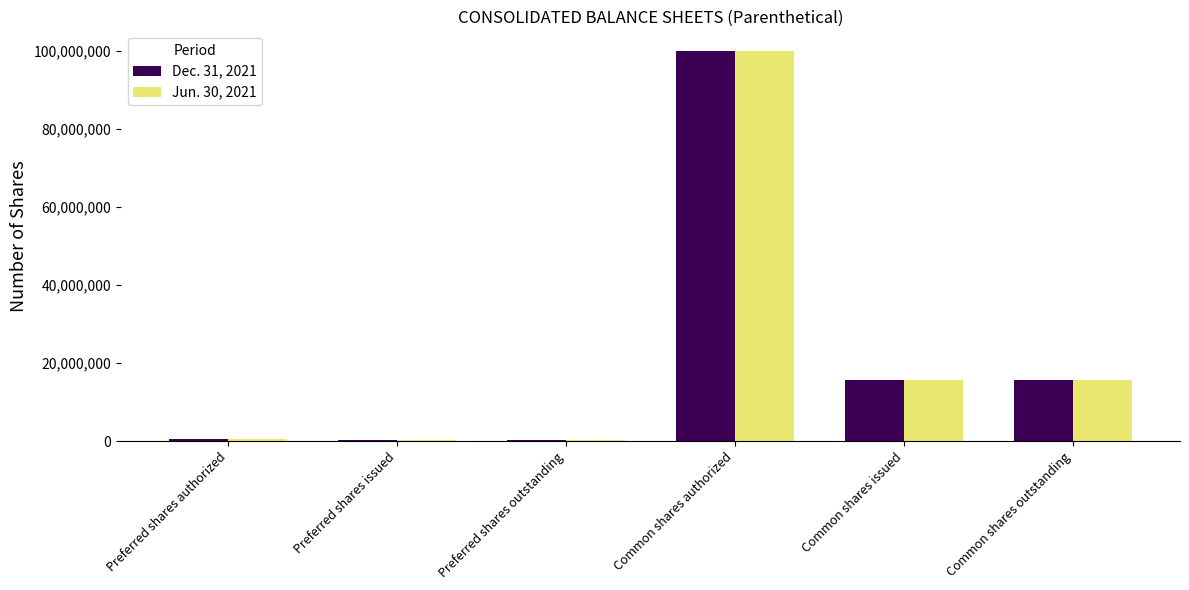

Is it true that Jun. 30, 2021 equals 21405453 at Common shares authorized?

False